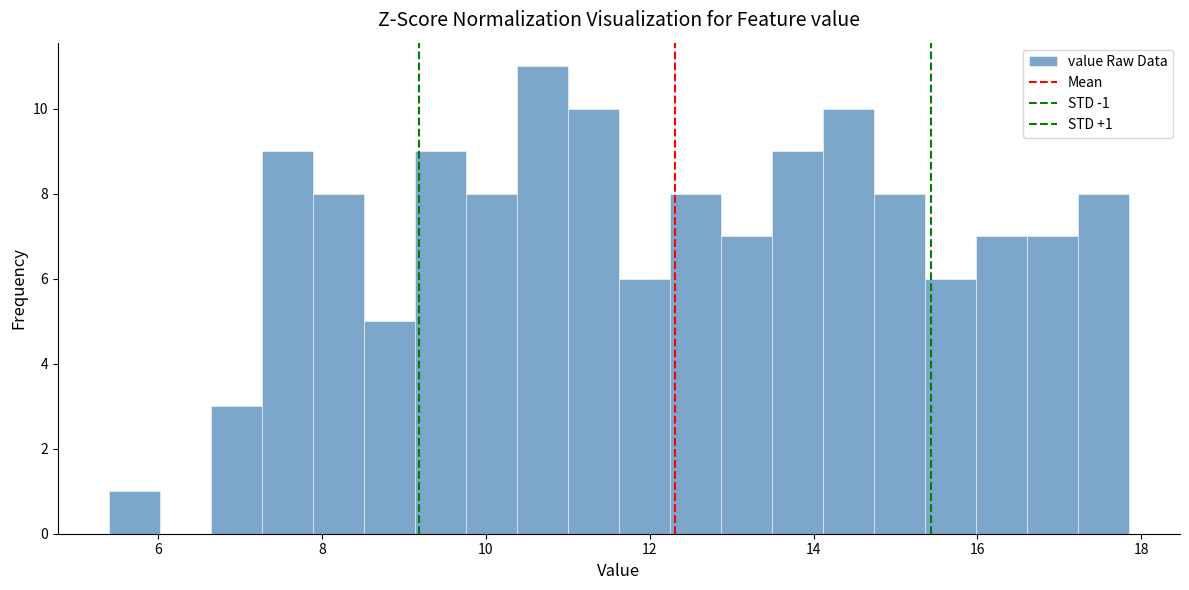

Read against the x-axis, roughly where is the centre of the tallest bar?

10.6